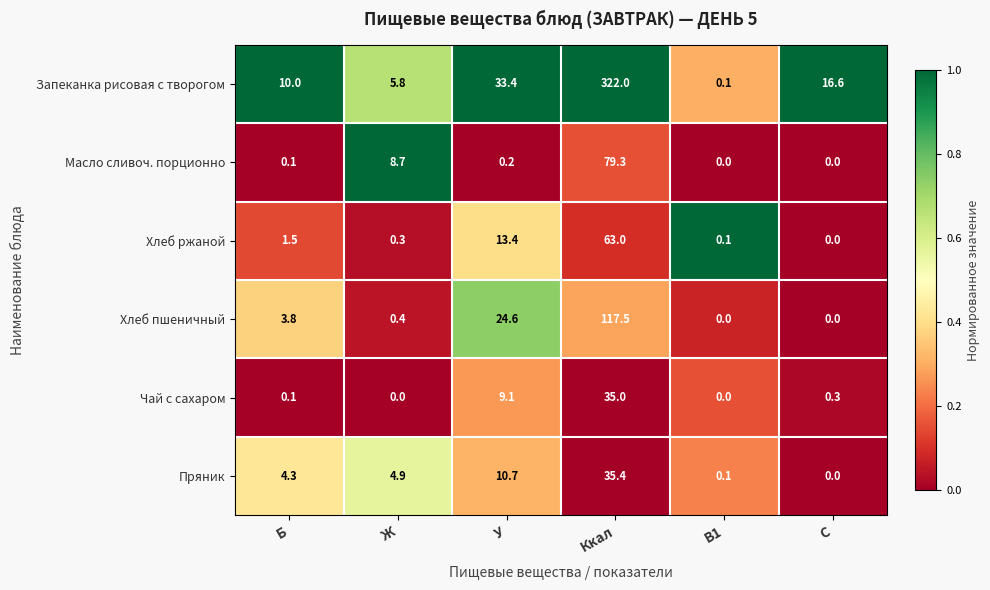

What is the spread (max minus min) of values at Б?

9.9